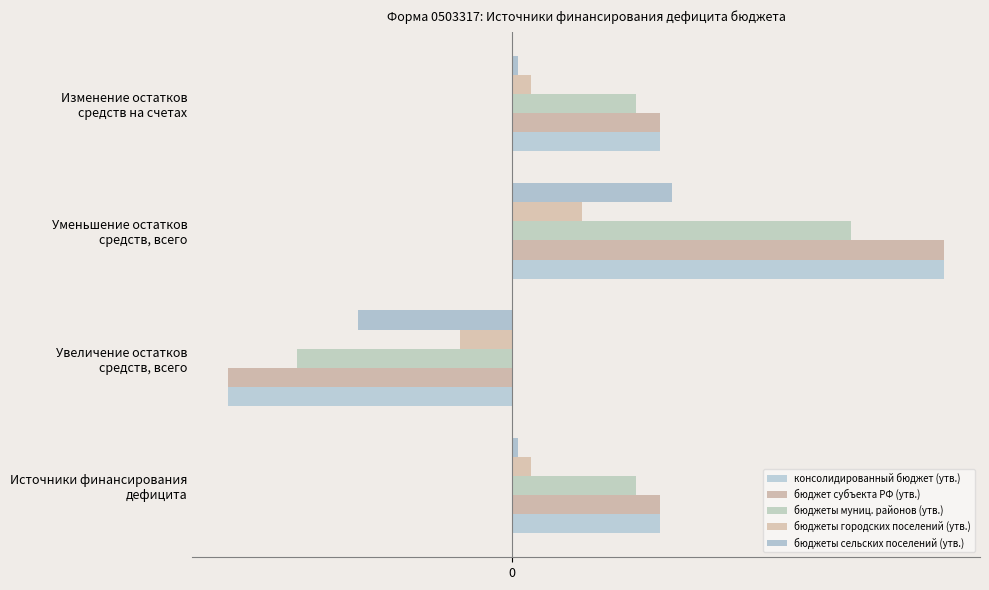

What is the lowest value of the бюджет субъекта РФ (утв.) series?

-0.6